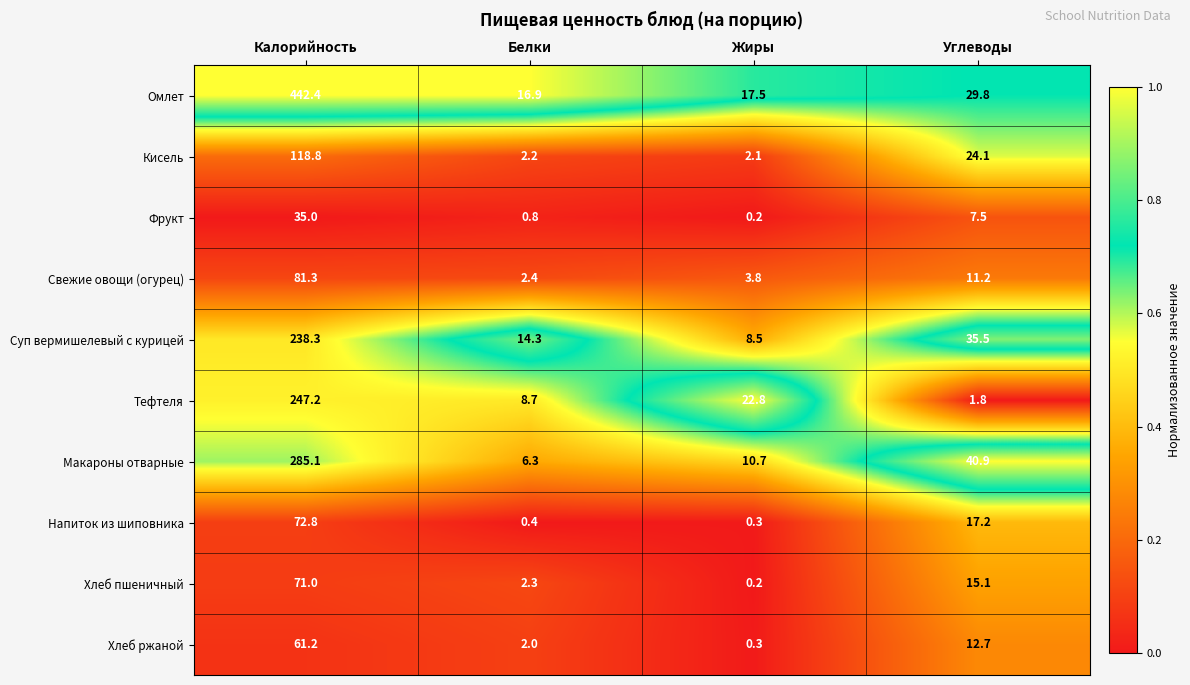

Is it true that Макароны отварные equals 10.7 at Жиры?

True